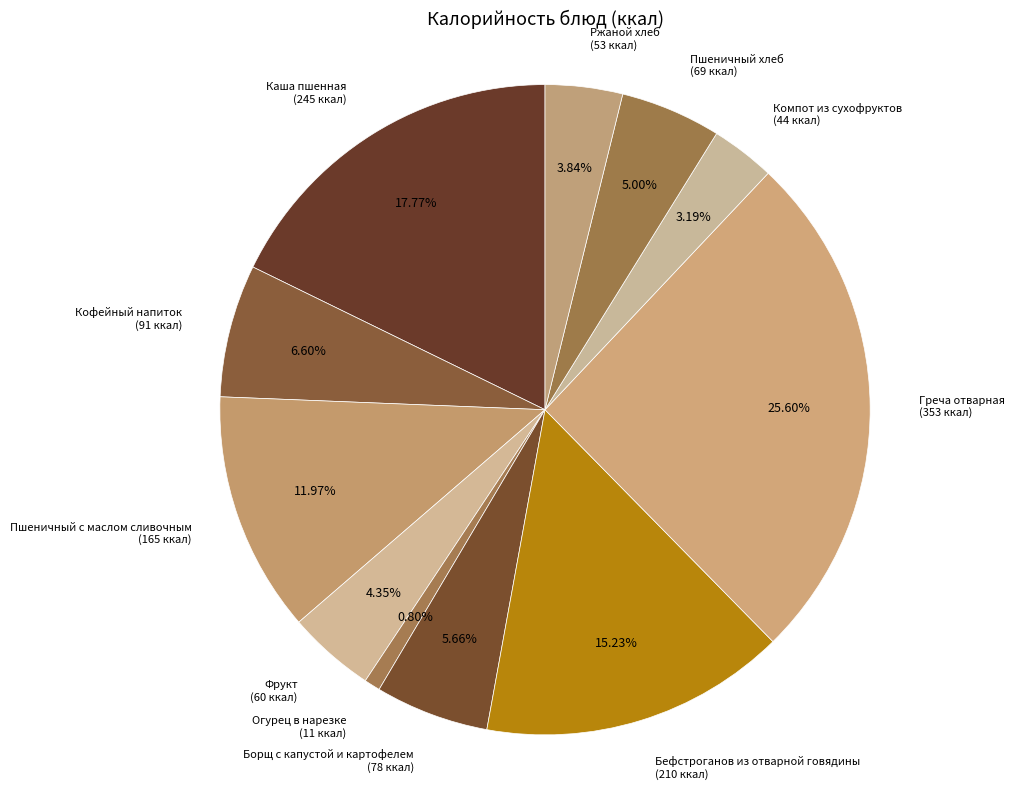

Is it true that Огурец в нарезке is 7% of the pie?

False